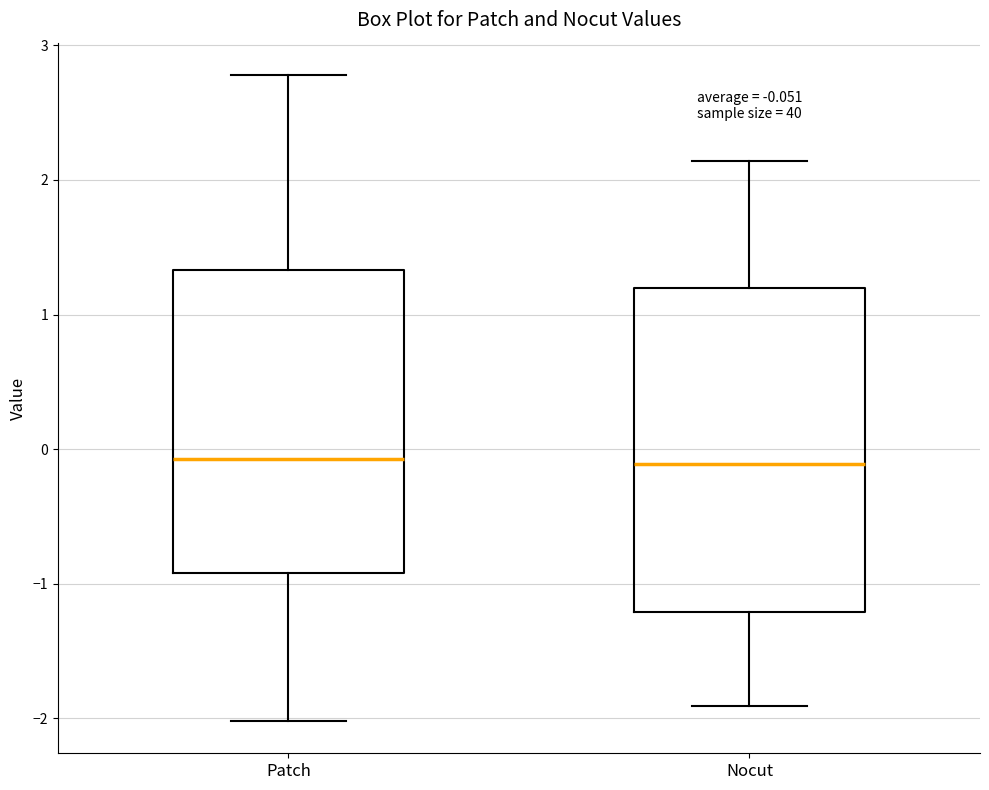

Comparing the boxes themselves (not the whiskers), which one is the tallest?

Nocut